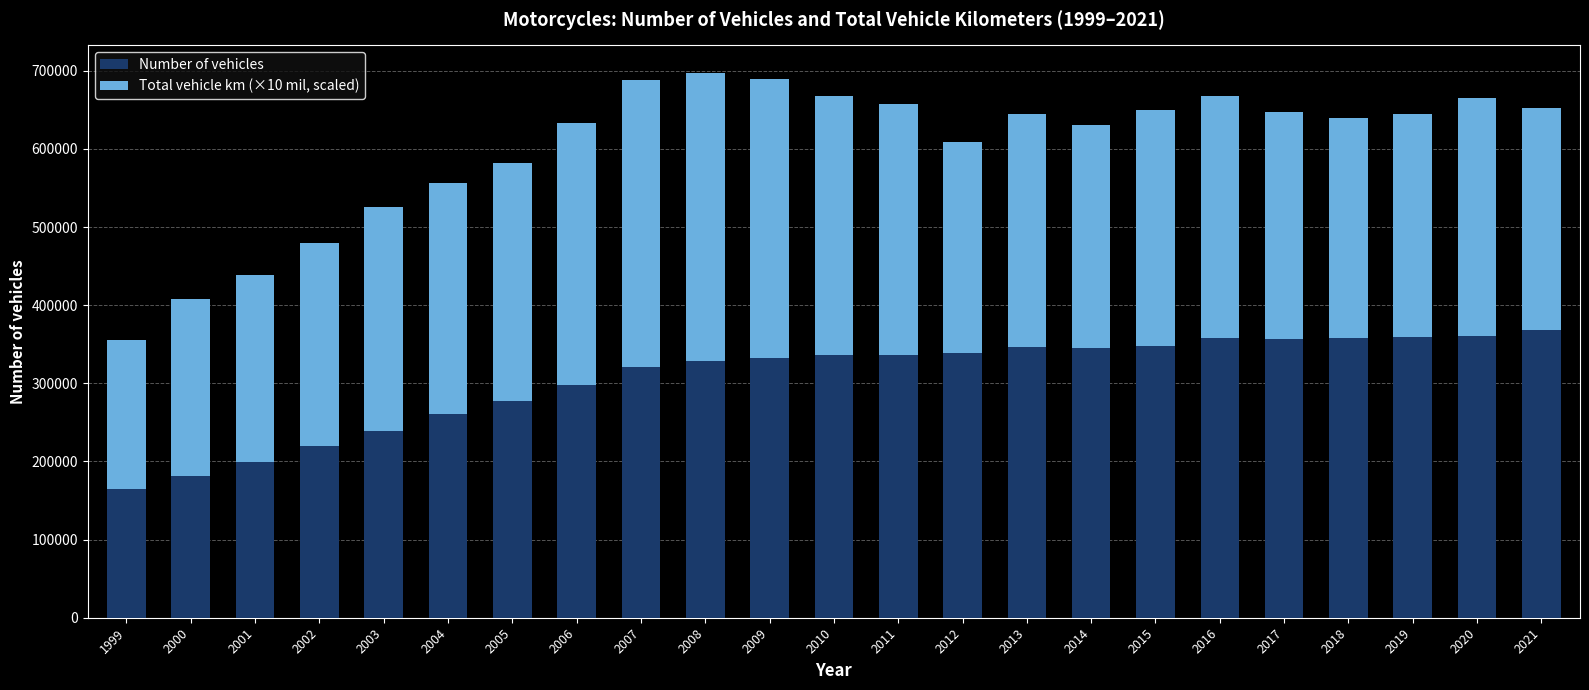

Read the Number of vehicles value at 2011.

336439.0